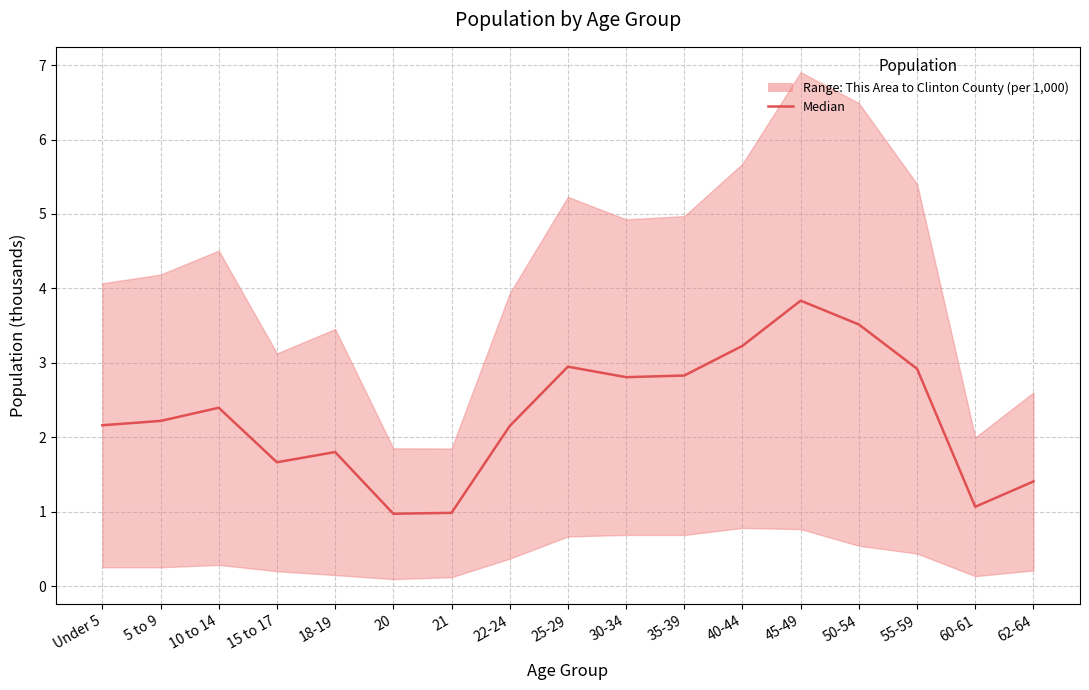

What is the difference between the maximum and minimum values?

2.9